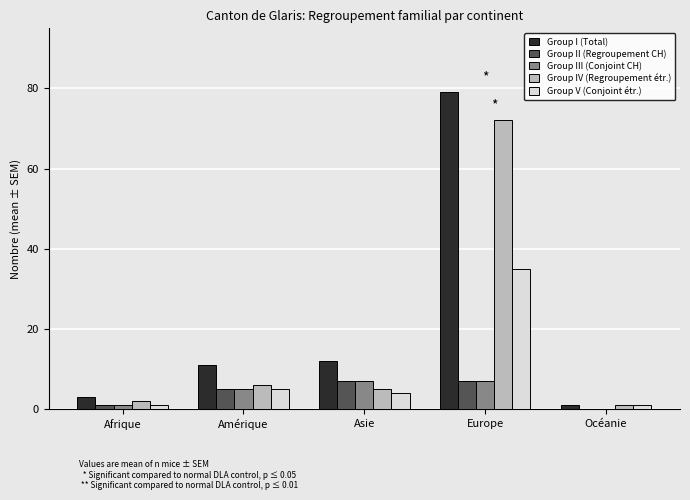

True or false: Group IV (Regroupement étr.) has a value of 1 at Océanie.

True